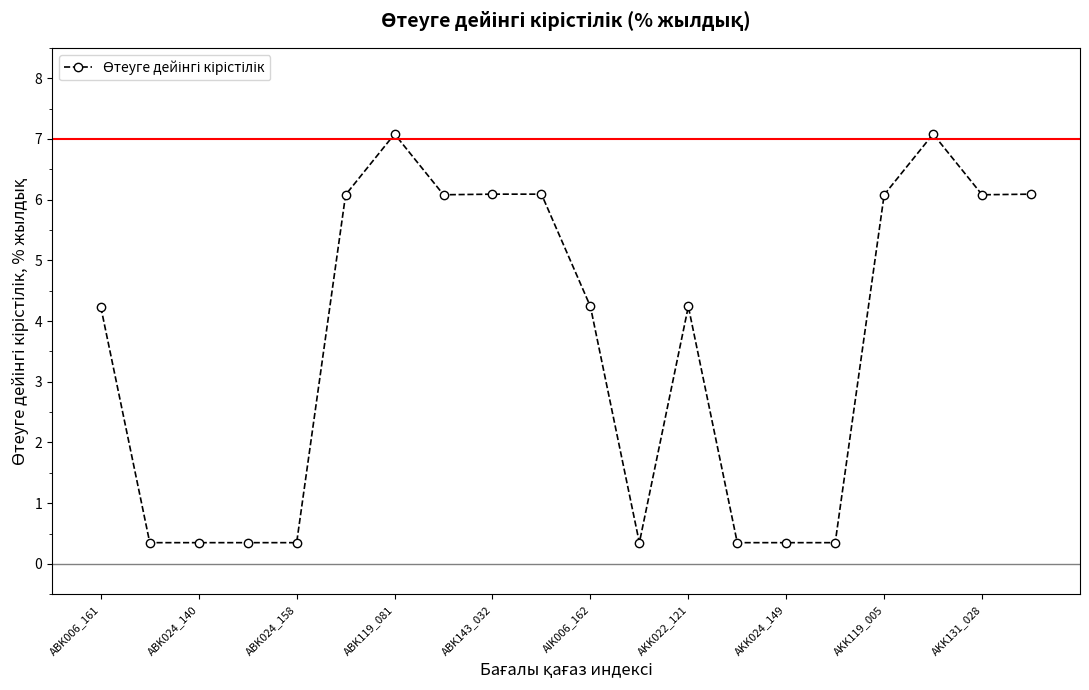

What is the average value?

3.6